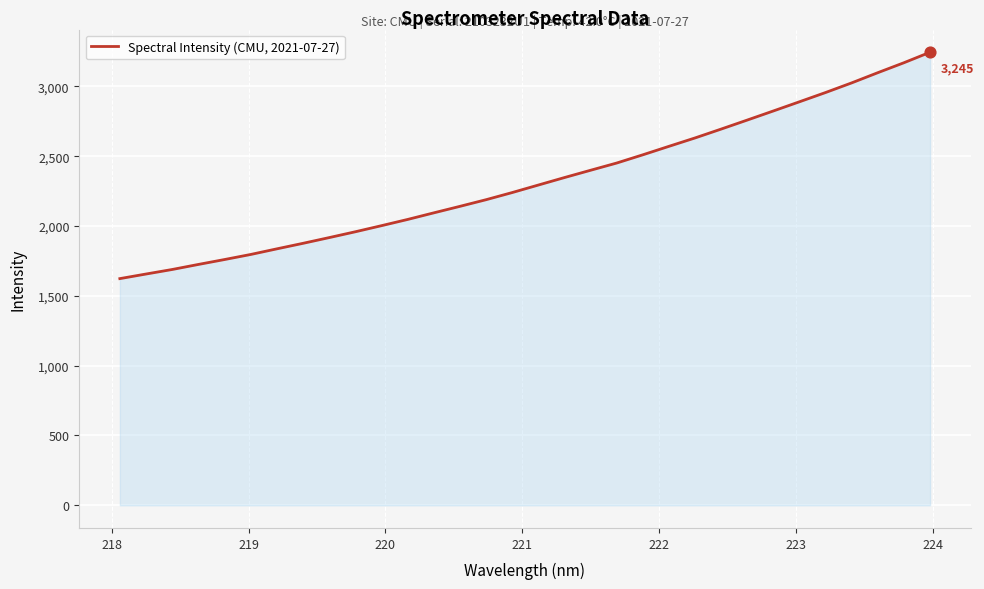

What is the smallest value displayed?

1623.6